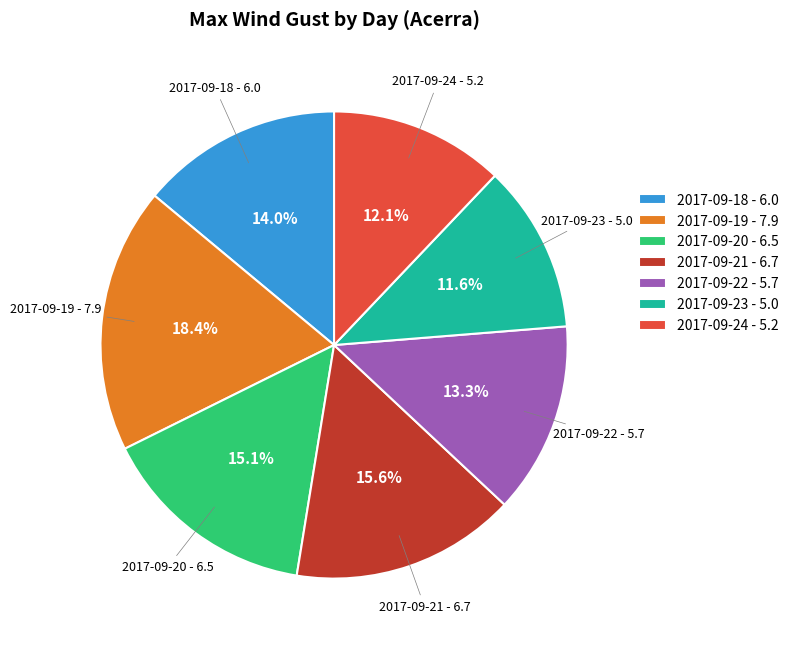

Which category has the biggest portion of the pie?

2017-09-19